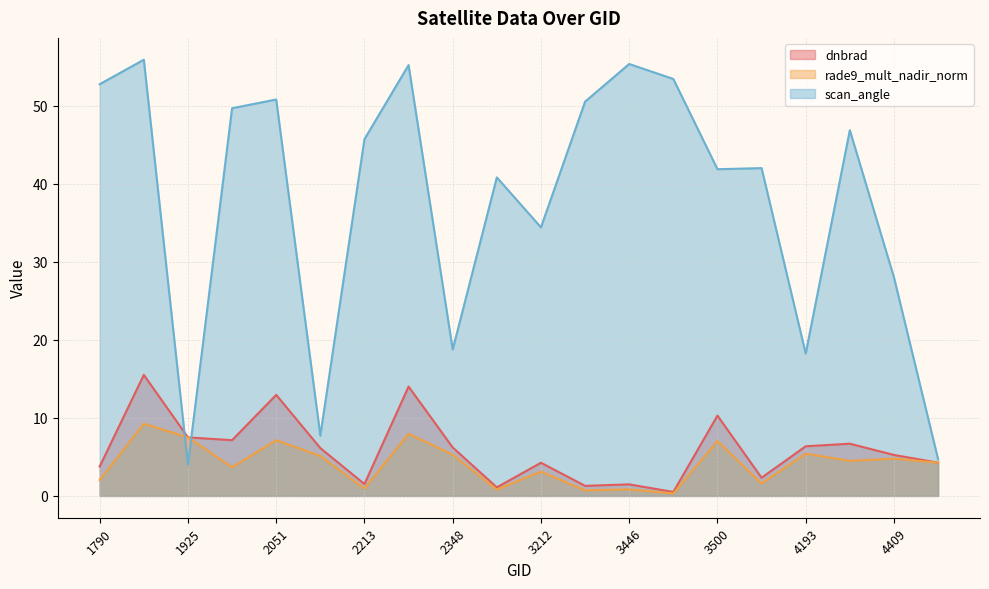

What is the value of the dnbrad point at the 1st from the left?

3.8